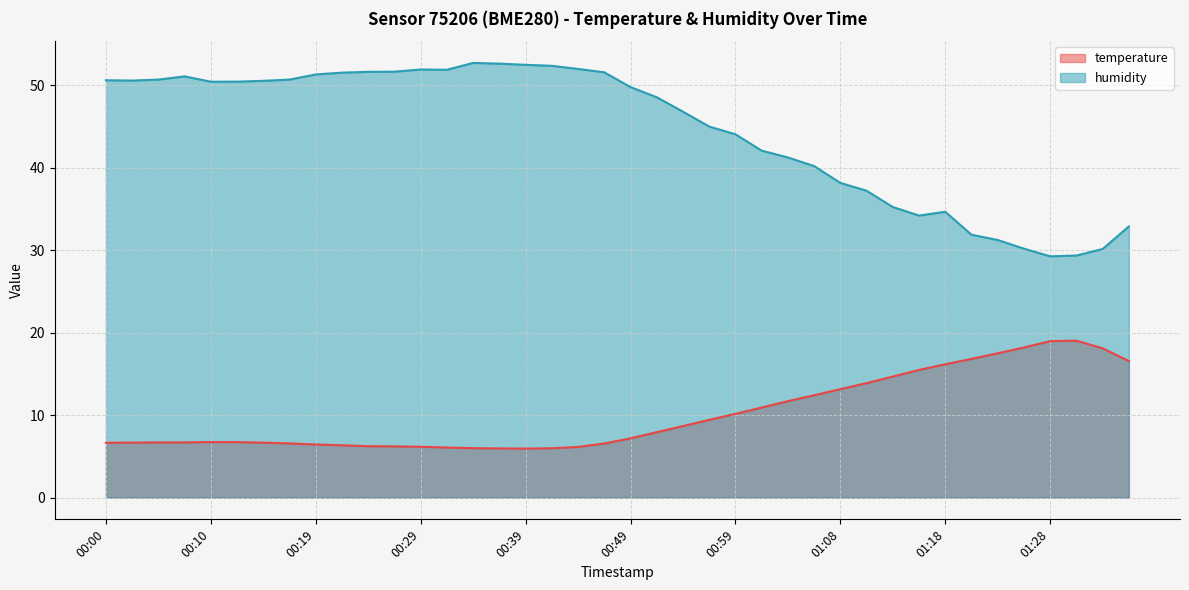

Which series has the largest range (max minus min)?

humidity